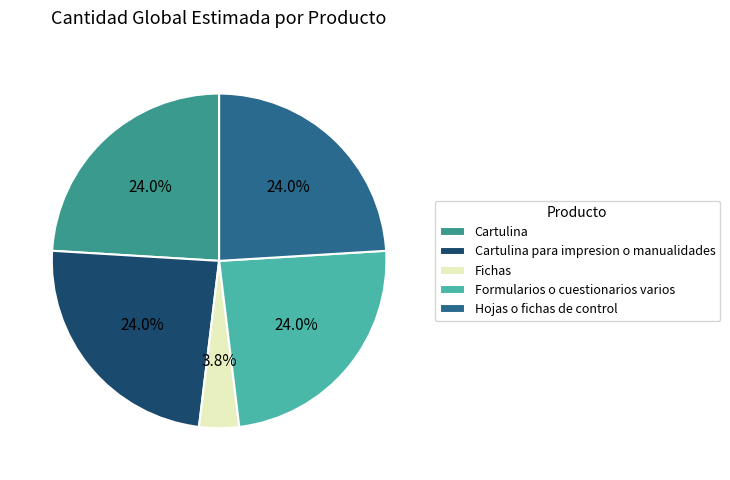

How many slices are in this pie chart?

5